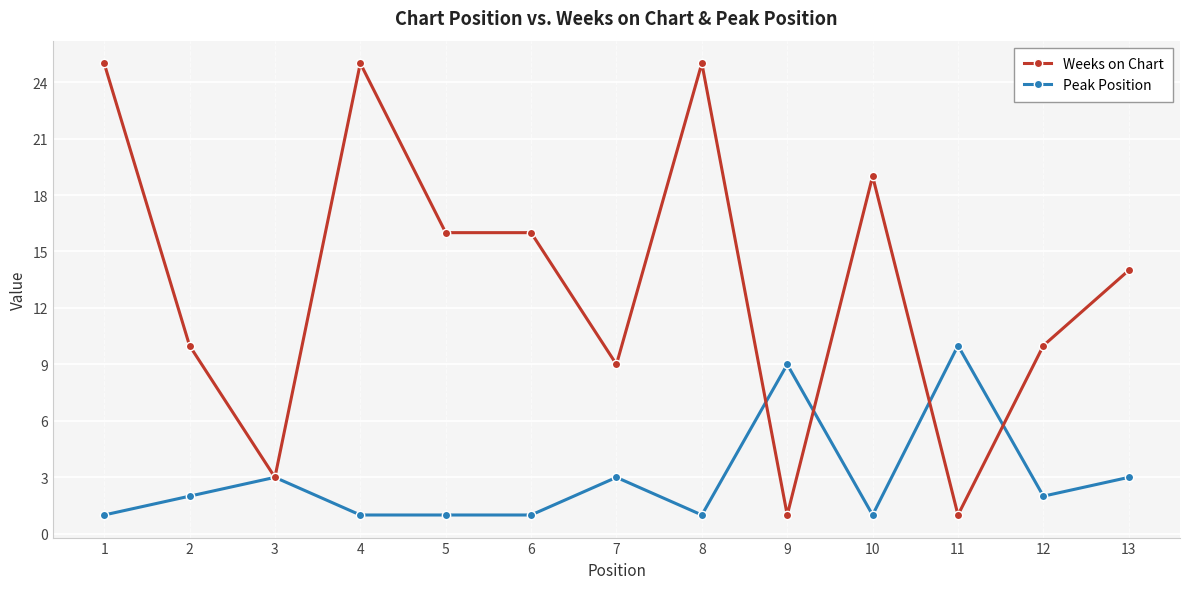

Reading right to left, transcribe all the data shown in this chart.

Weeks on Chart: 14	10	1	19	1	25	9	16	16	25	3	10	25
Peak Position: 3	2	10	1	9	1	3	1	1	1	3	2	1